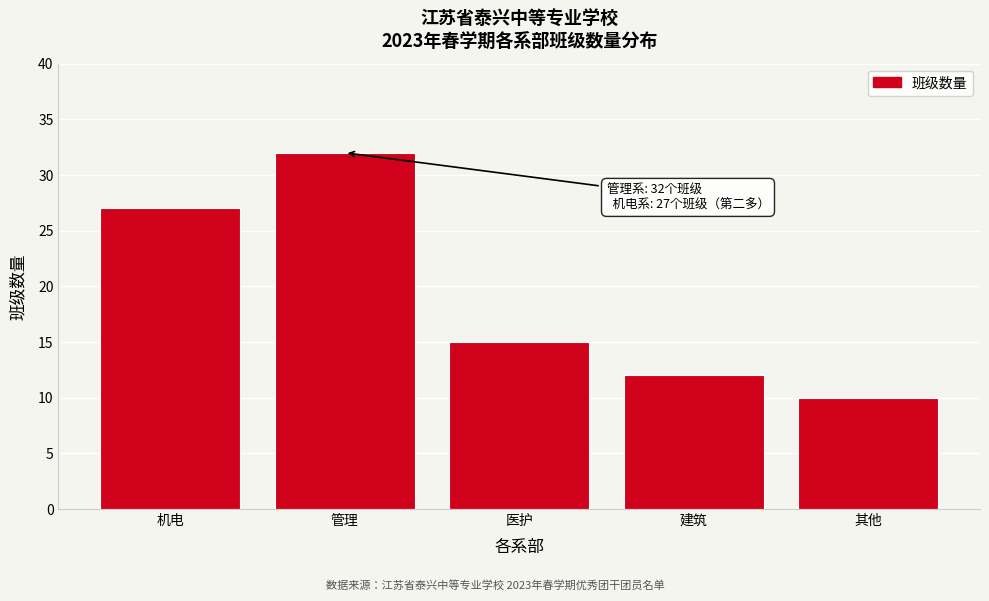

Reading right to left, what are all the values shown in this chart?

其他=10	建筑=12	医护=15	管理=32	机电=27